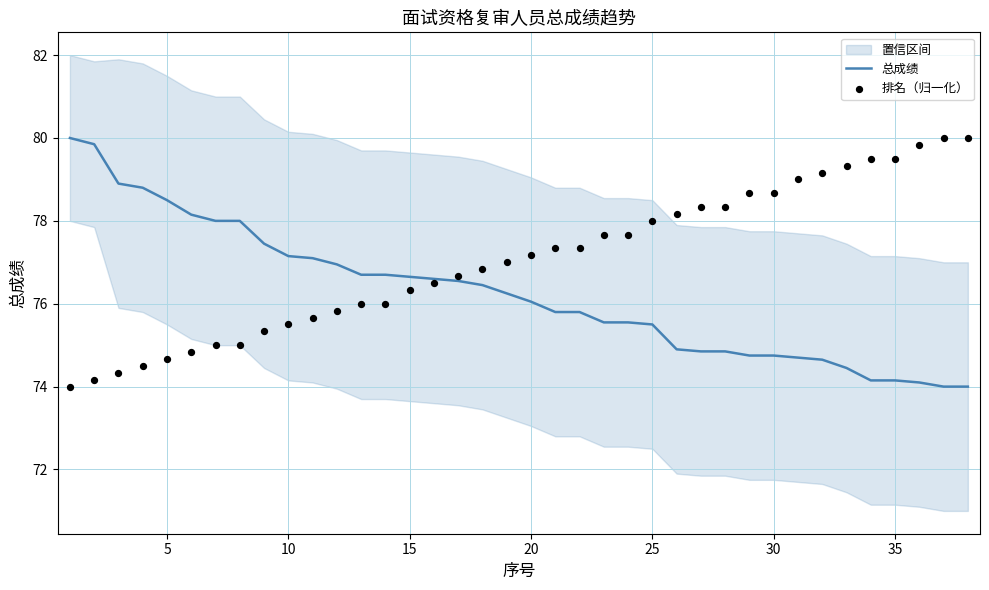

At how many categories does at least one series exceed 77?

30